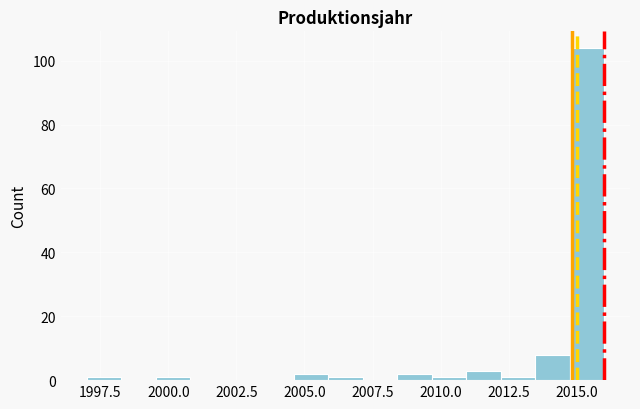

Around what value on the x-axis is the tallest bar? Give the approximate position of its centre, as read against the axis.

2015.5